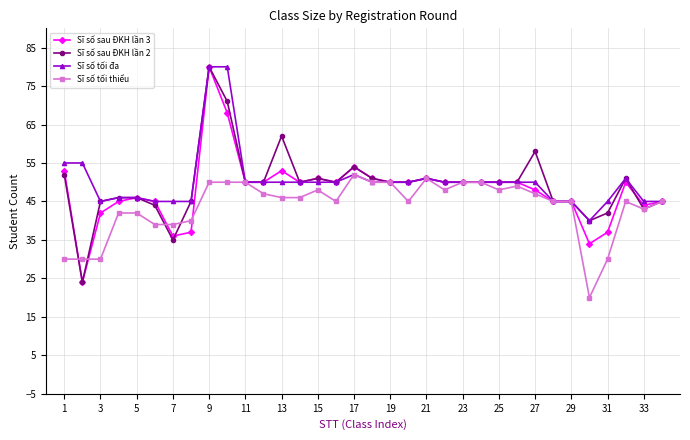

Which series has the largest total across all categories?

Sĩ số tối đa